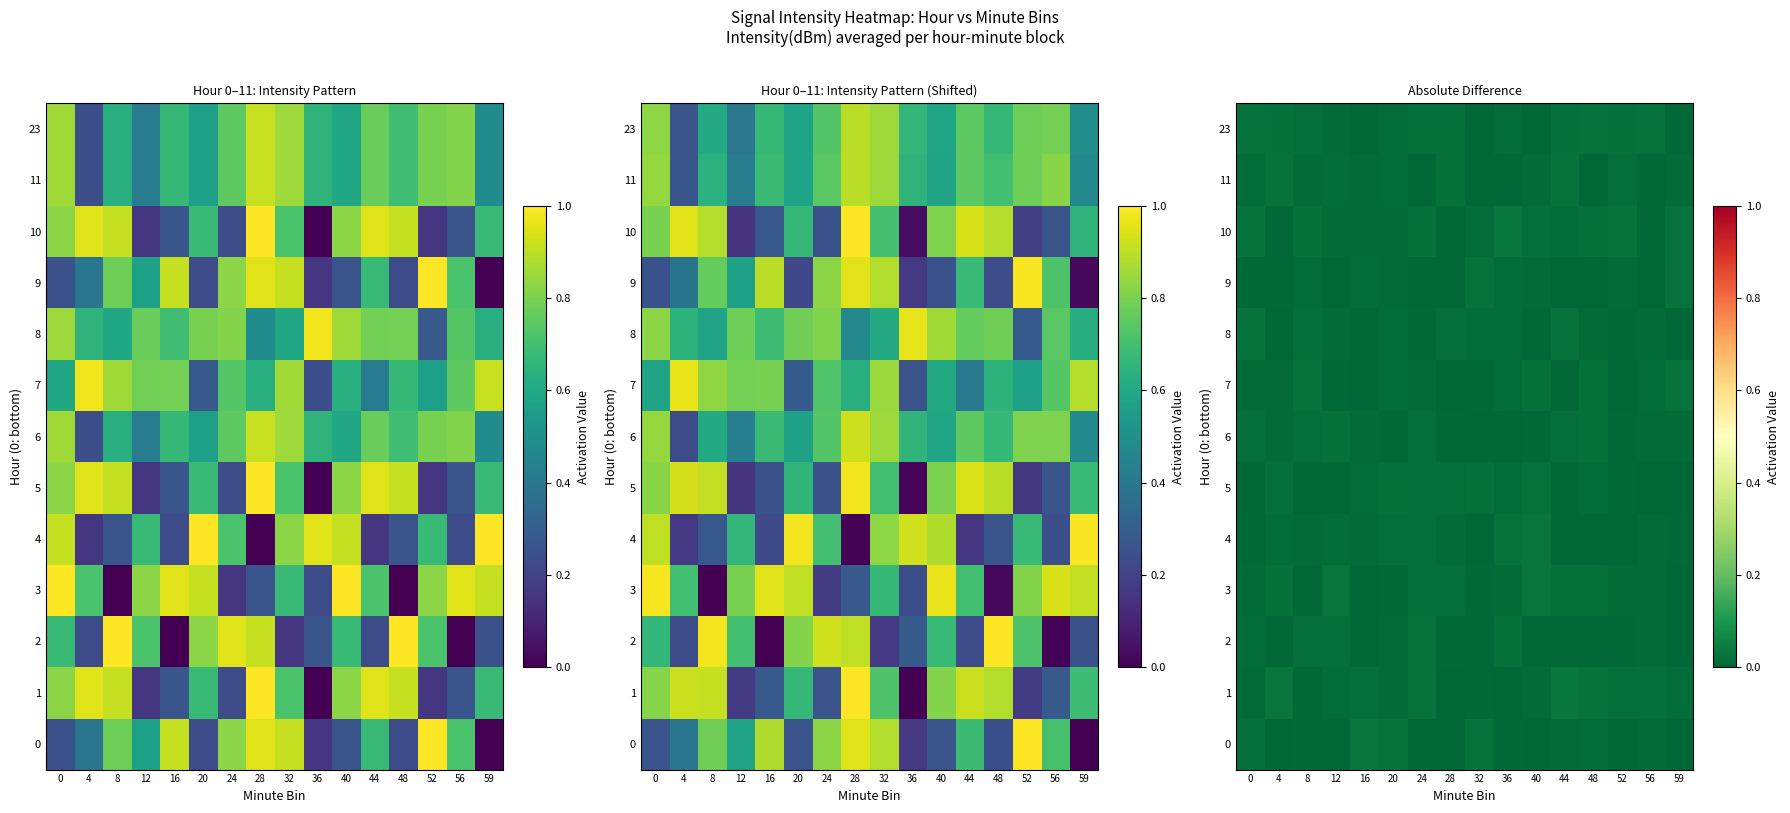

Which series has the largest total across all categories?

10